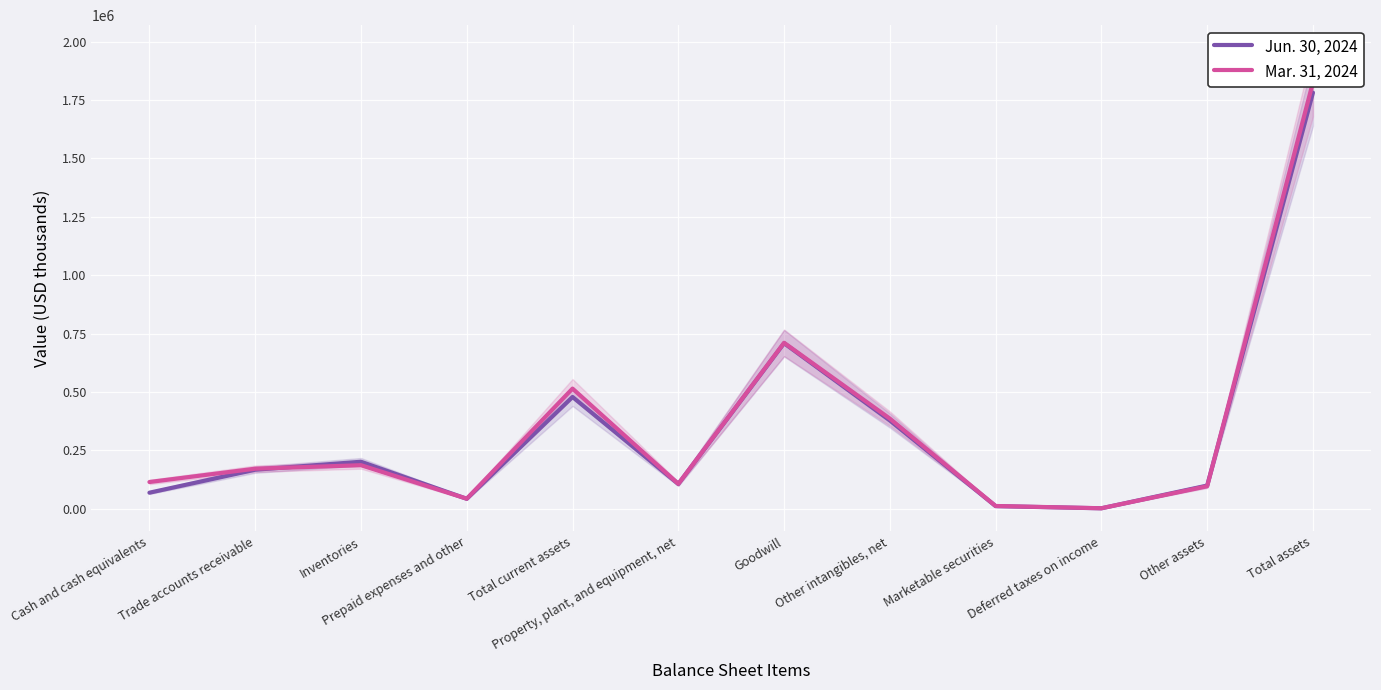

At how many categories does at least one series exceed 998716?

1